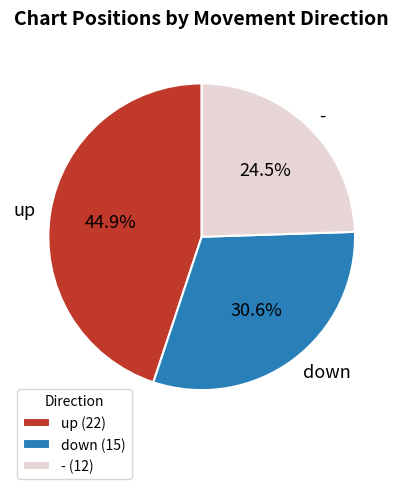

Does down account for over 50% of the chart?

No